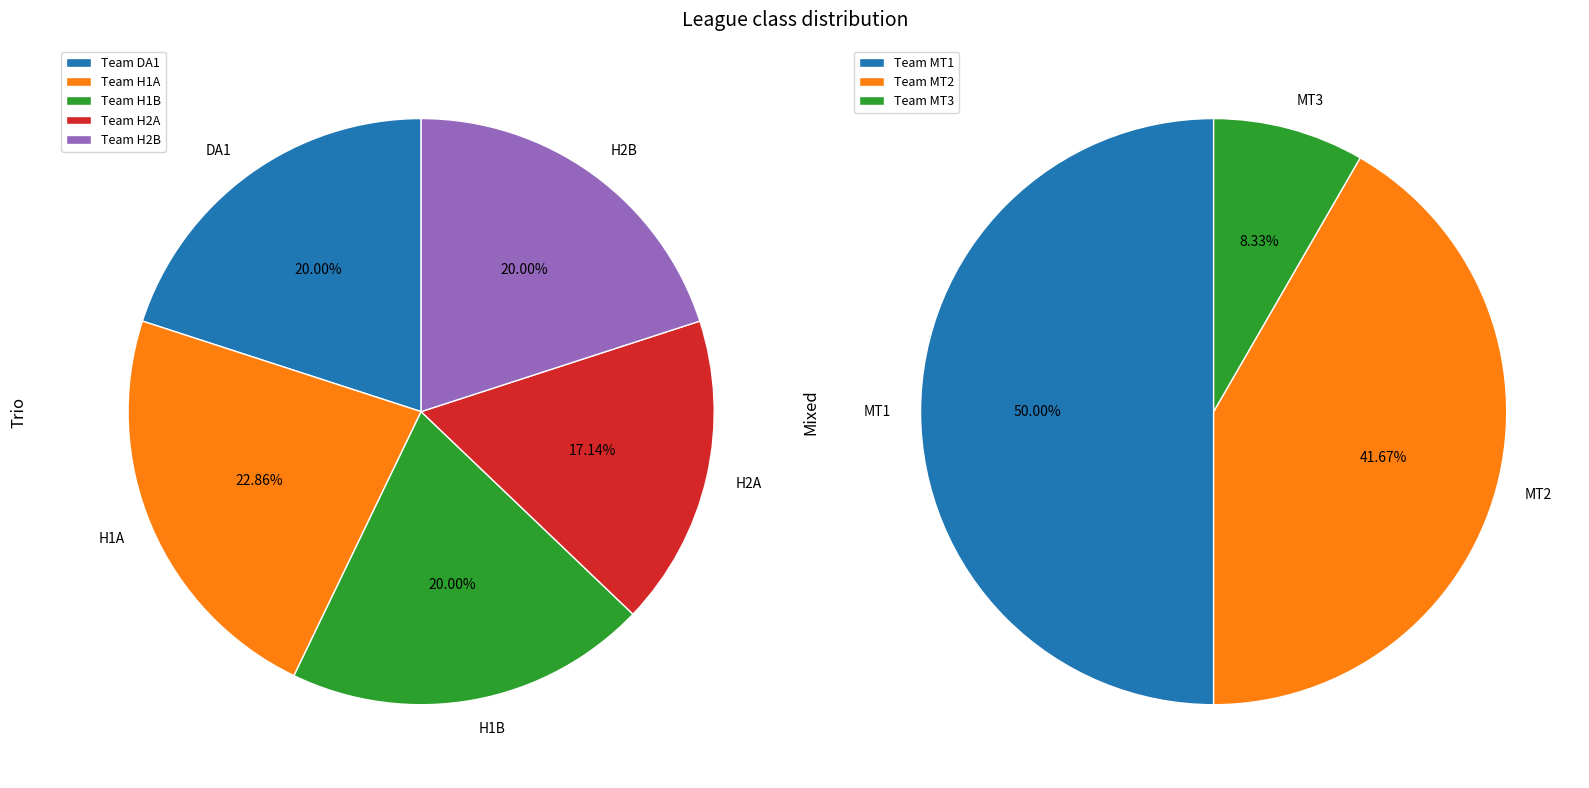

Is it true that DA1 is 20% of the pie?

True